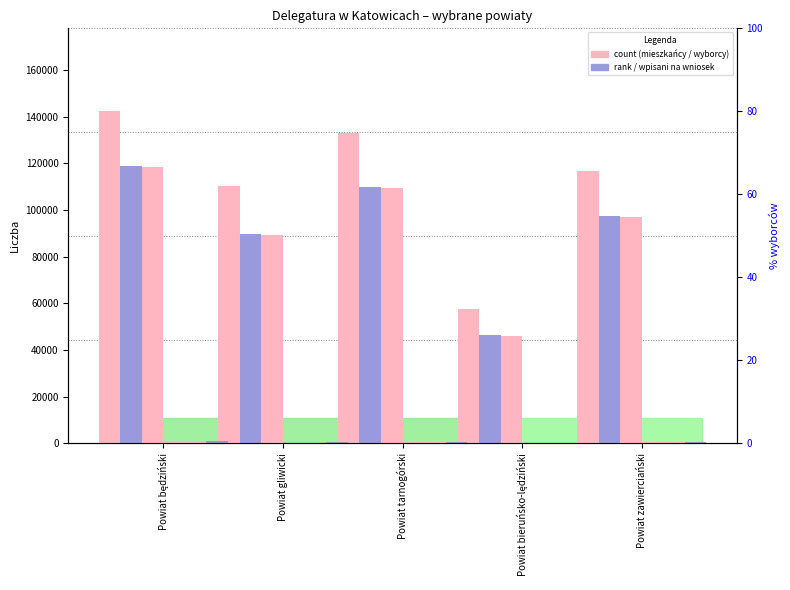

What is the average value of the O skreśleniu część A ogółem series?

632